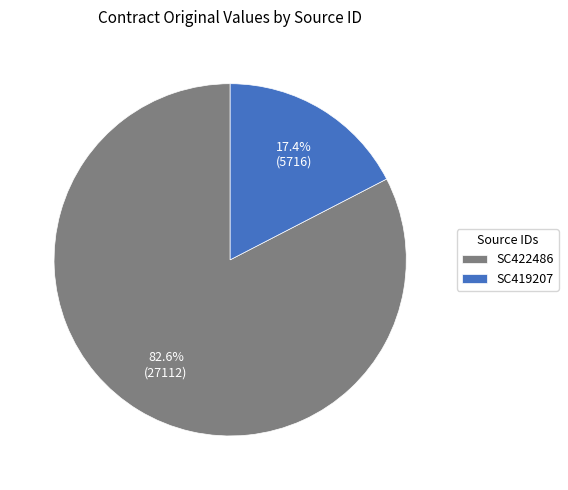

What is the largest slice in the pie chart?

SC422486